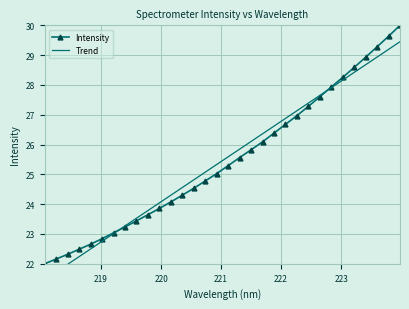

What is the value of the Intensity point at the 7th from the left?

23.0